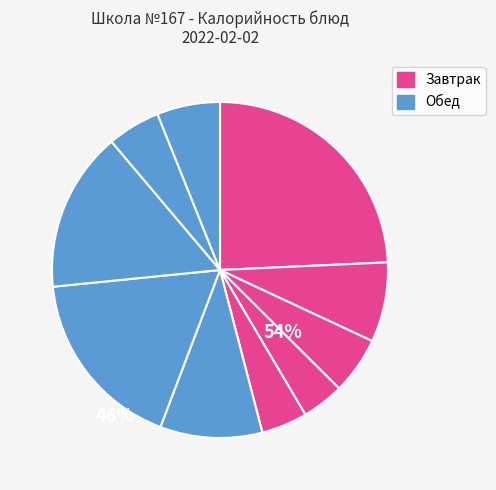

How many segments does this pie chart have?

10